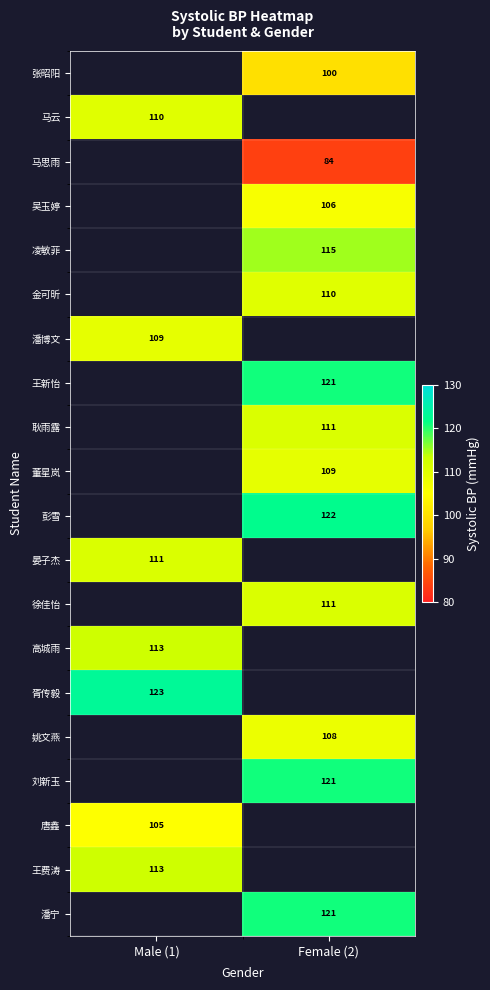

What is the smallest value displayed?

84.0